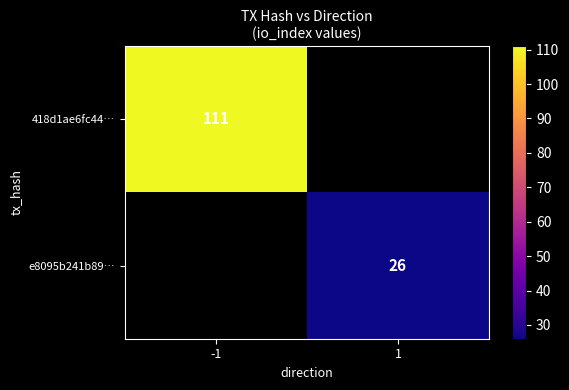

Rank the series at 1 from highest to lowest value.

418d1ae6fc44…, e8095b241b89…